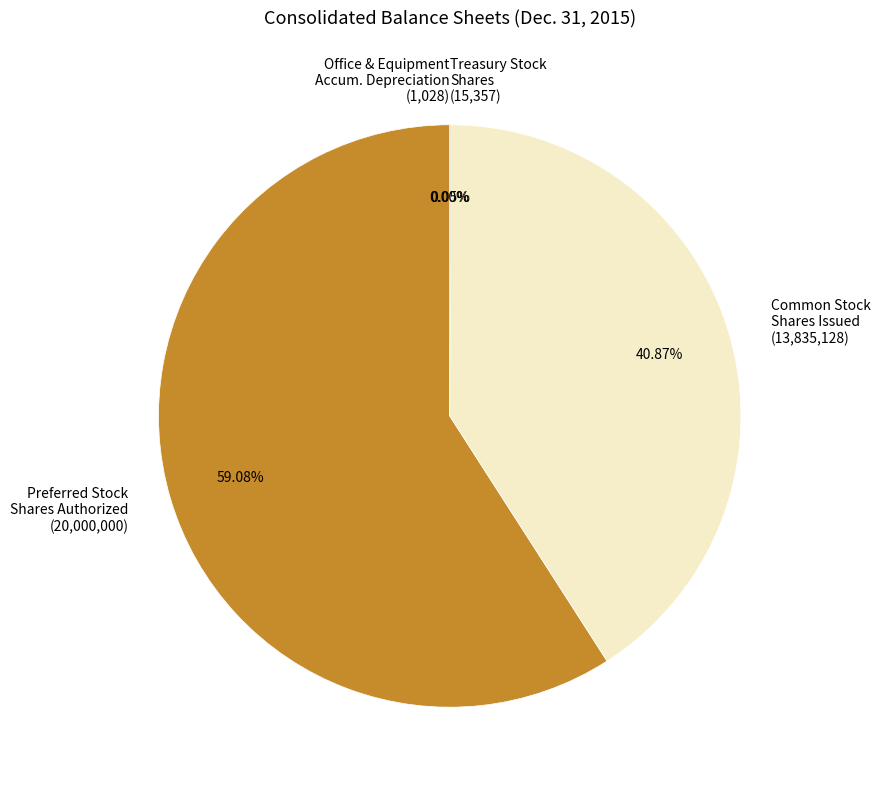

Which has a higher value, Common Stock Shares Issued (13,835,128) or Preferred Stock Shares Authorized (20,000,000)?

Preferred Stock Shares Authorized (20,000,000)